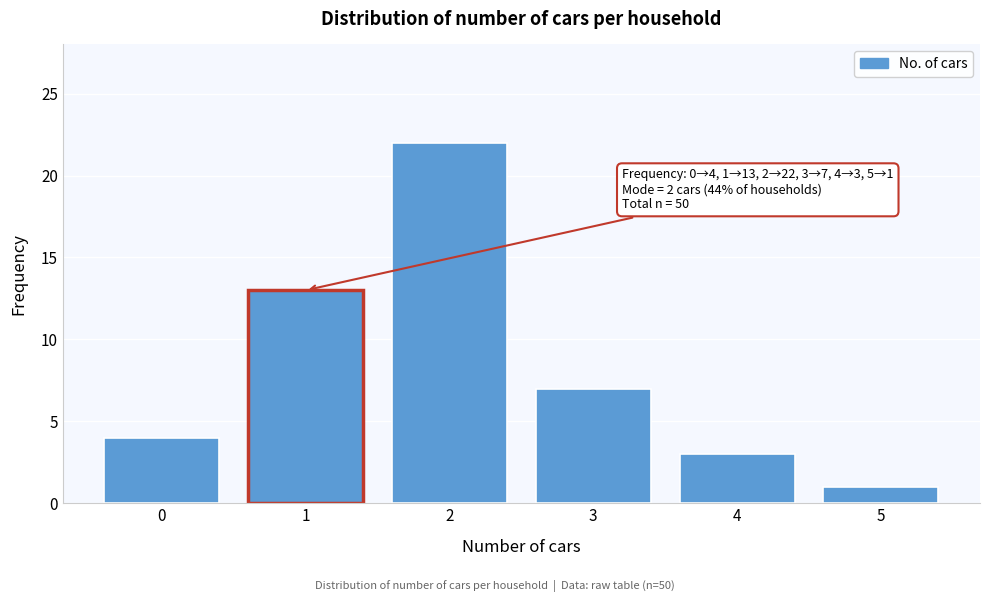

Reading left to right, what are all the values shown in this chart?

4	13	22	7	3	1